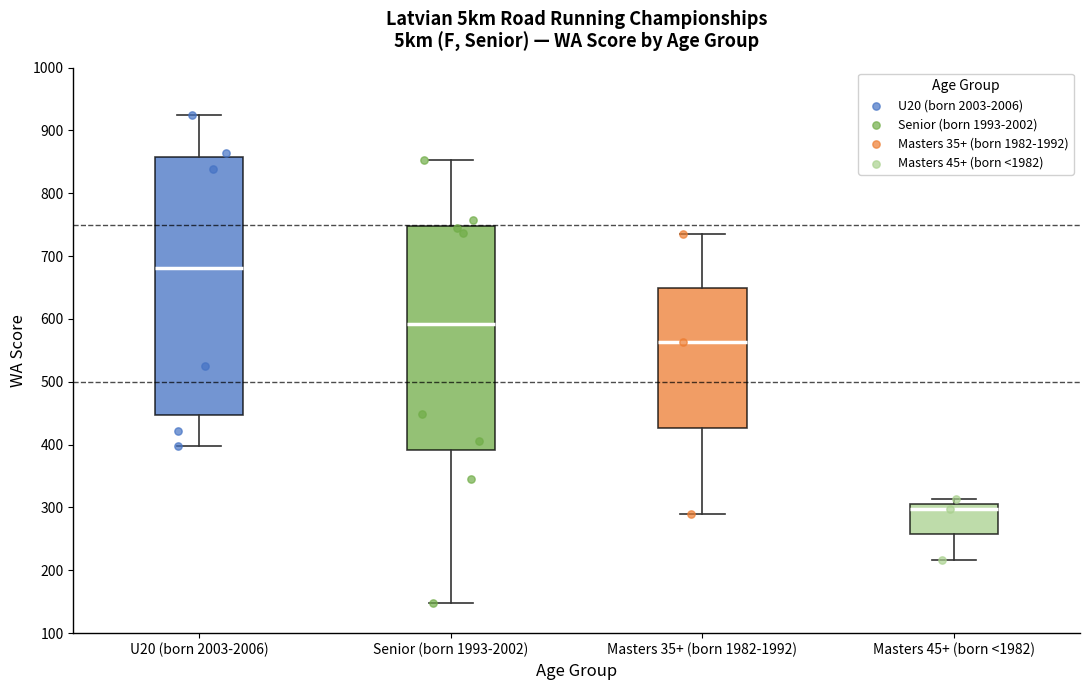

Reading left to right, read every box against the y-axis: the position of its median line, the range the box covers, and the ends of its whiskers. The values are not printed on the chart, so give them approximately, as read against the axis.

U20 (born 2003-2006): median 680, box 450 to 860, whiskers 400 to 920
Senior (born 1993-2002): median 590, box 390 to 750, whiskers 150 to 850
Masters 35+ (born 1982-1992): median 560, box 430 to 650, whiskers 290 to 740
Masters 45+ (born <1982): median 300, box 260 to 310, whiskers 220 to 310 (just above the box's upper edge)